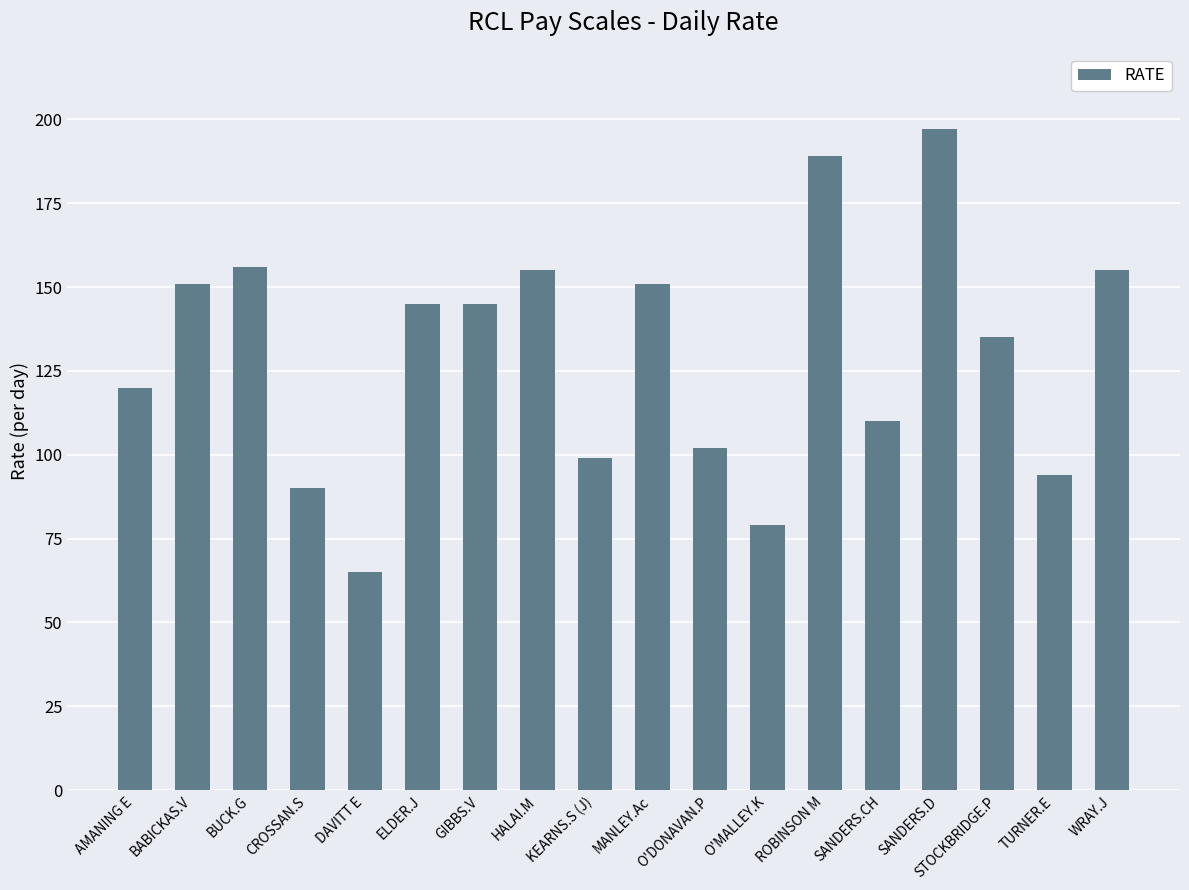

Count the number of categories in the chart.

18